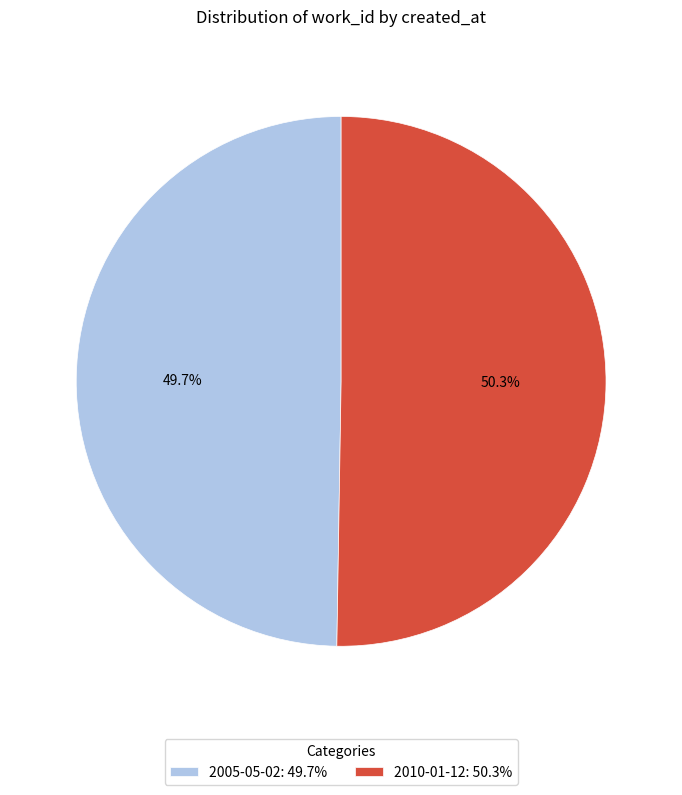

To the nearest percent, what is the difference between the 2010-01-12 and 2005-05-02 slice percentages?

1%